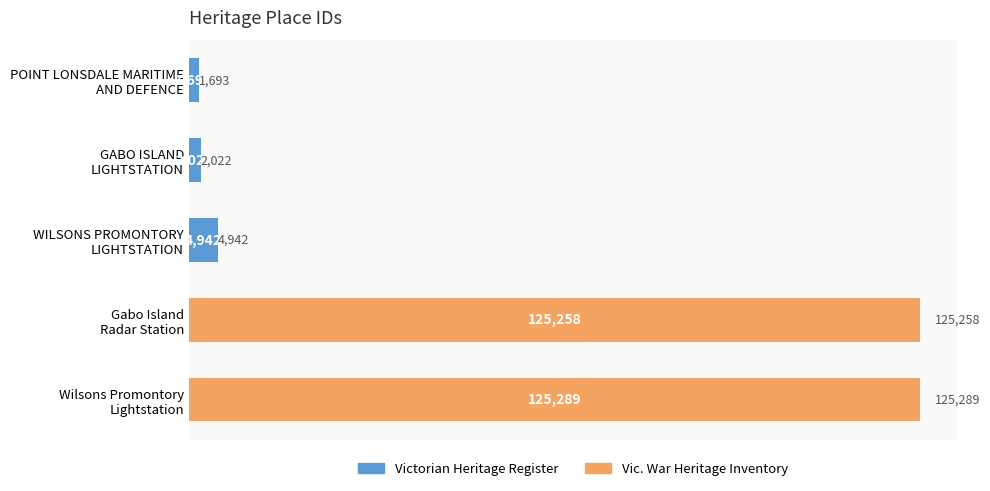

Rank the categories by value from highest to lowest.

Wilsons Promontory
Lightstation, Gabo Island
Radar Station, WILSONS PROMONTORY
LIGHTSTATION, GABO ISLAND
LIGHTSTATION, POINT LONSDALE MARITIME
AND DEFENCE